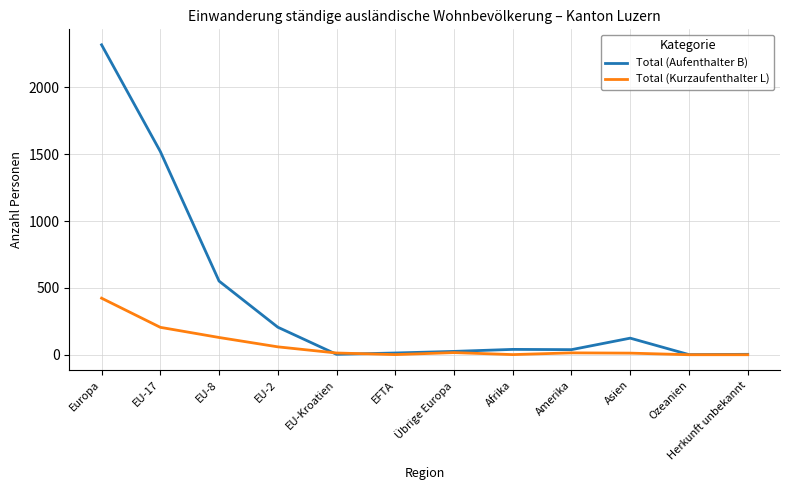

At Europa, list the series in order from largest to smallest.

Total (Aufenthalter B), Total (Kurzaufenthalter L)